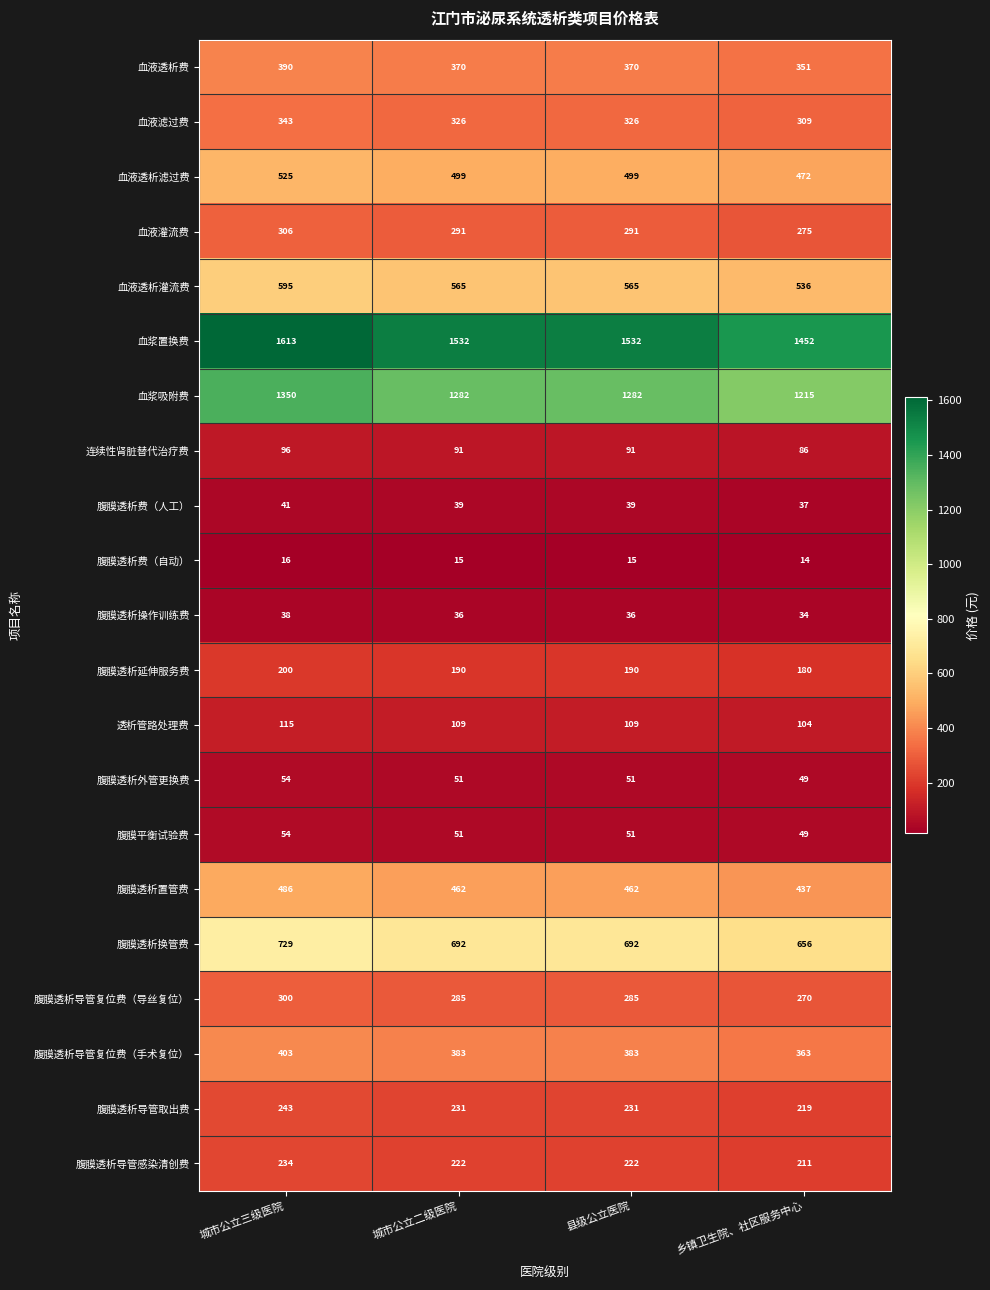

What is the spread (max minus min) of values at 乡镇卫生院、社区服务中心?

1438